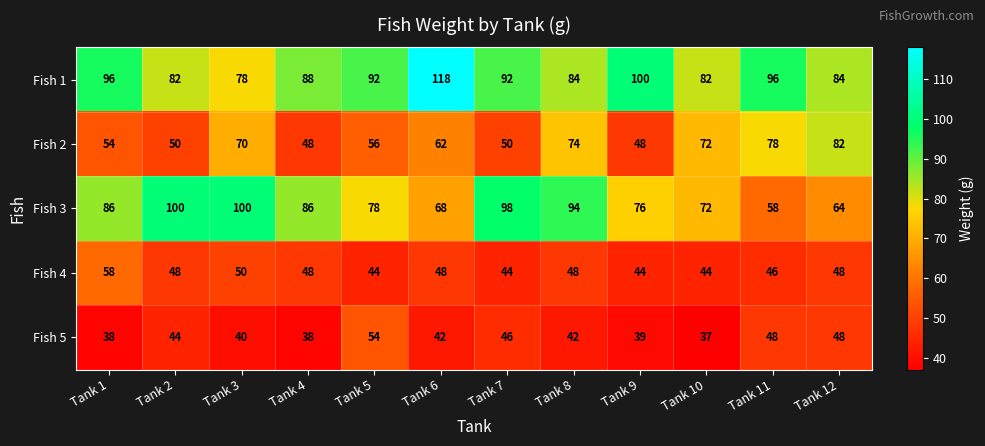

What is the difference between the maximum and second lowest values in the Fish 1 series?

36